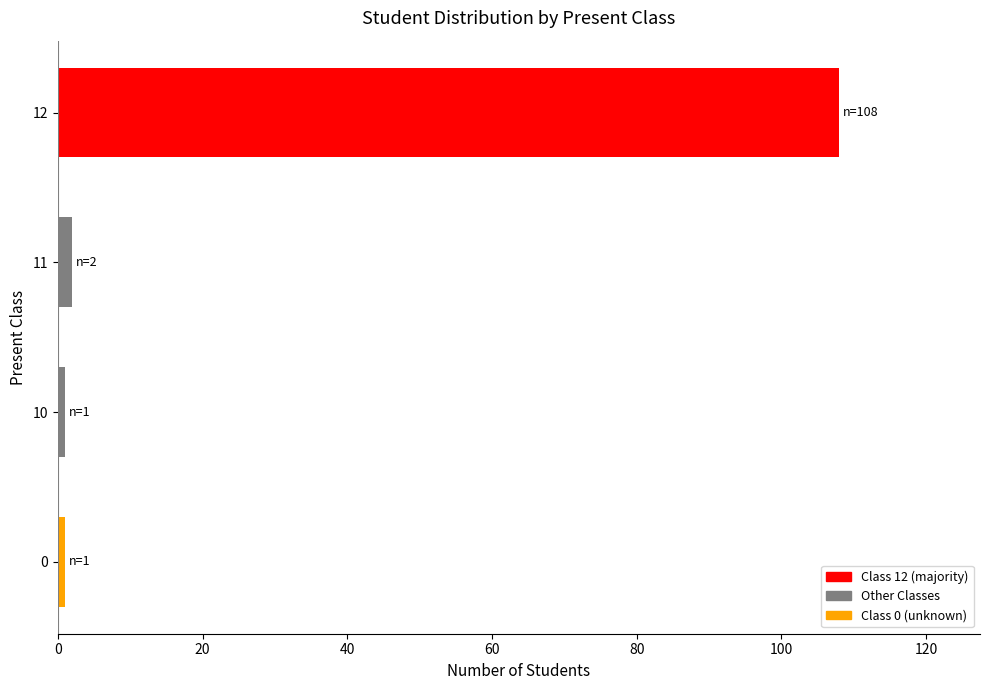

At which category does the chart reach its peak across all series?

12